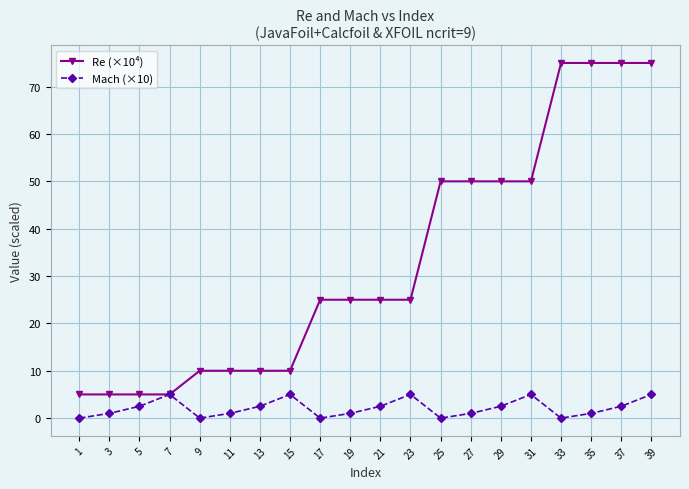

Where is the first local minimum for Mach (×10)?

9